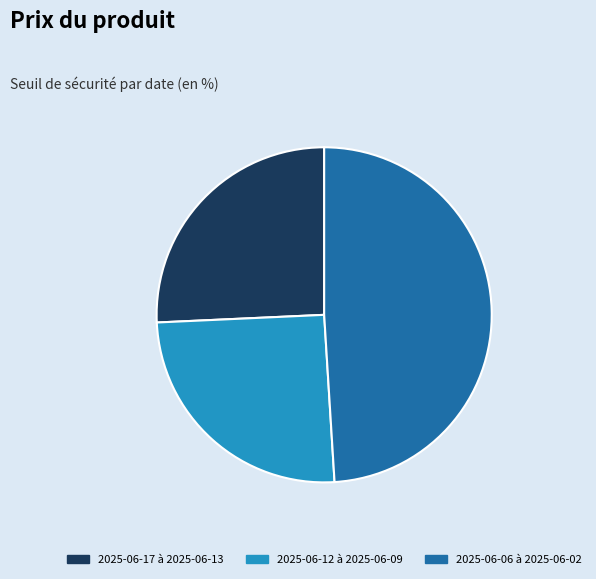

How many slices are in this pie chart?

3